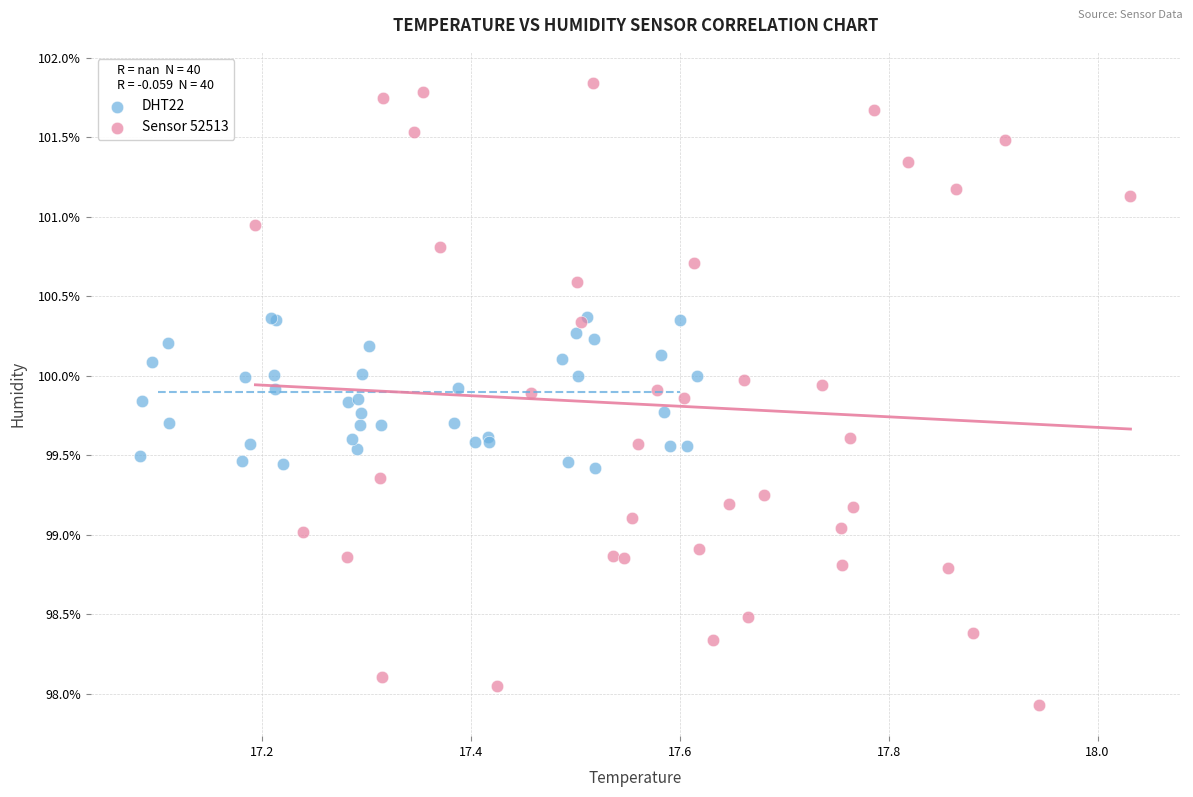

Which series has the largest Y range (max minus min)?

Sensor 52513